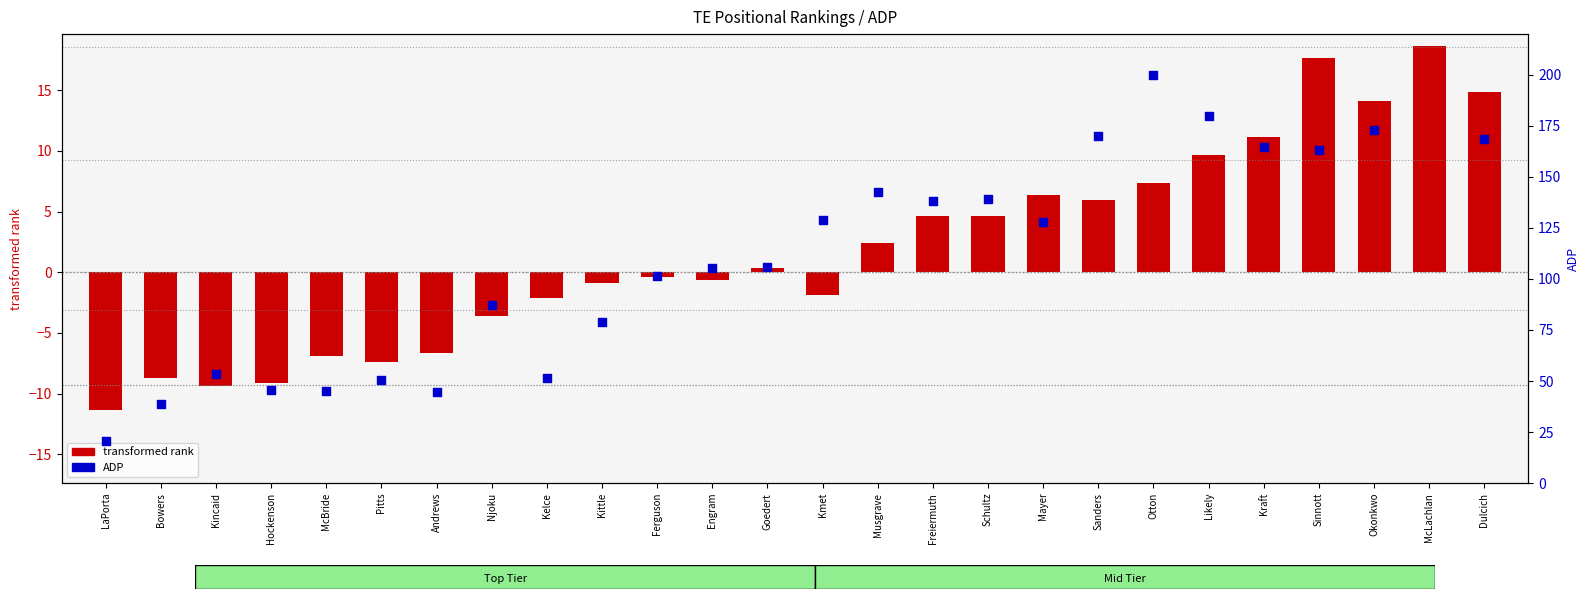

At how many categories does at least one series exceed 191?

1